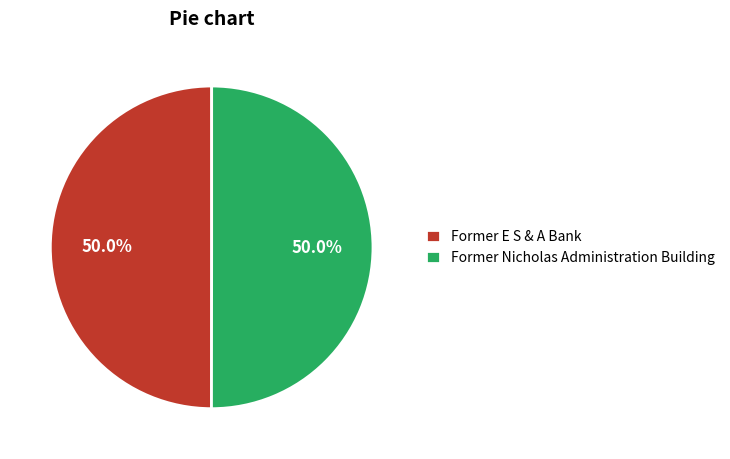

What is the ratio of the value at Former Nicholas Administration Building to the value at Former E S & A Bank?

1.0